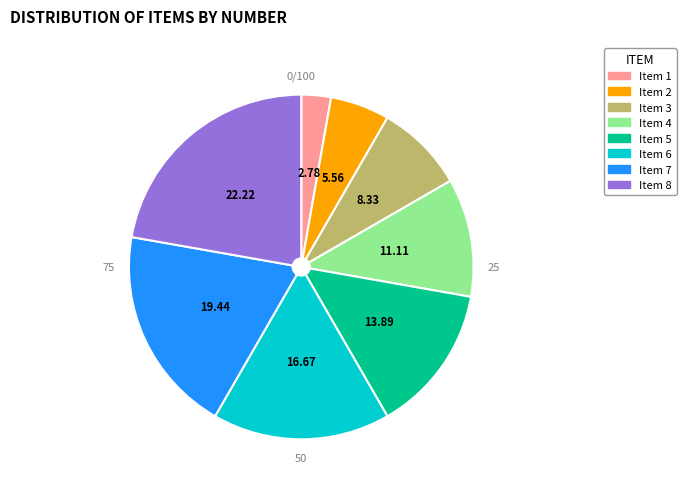

What percentage is the 1 slice, to the nearest percent?

3%